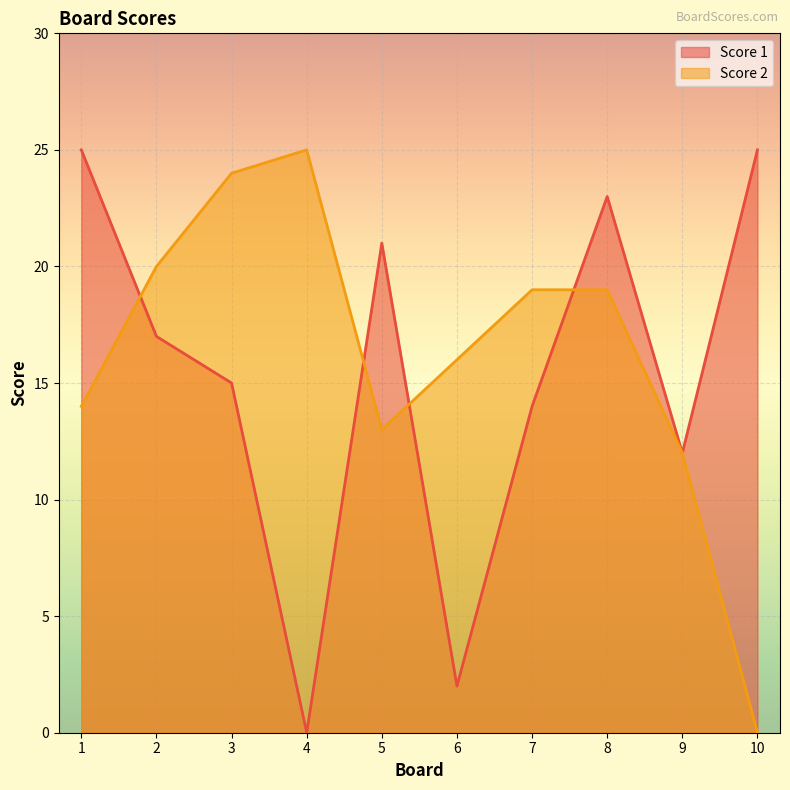

Which series has the largest range (max minus min)?

Score 1